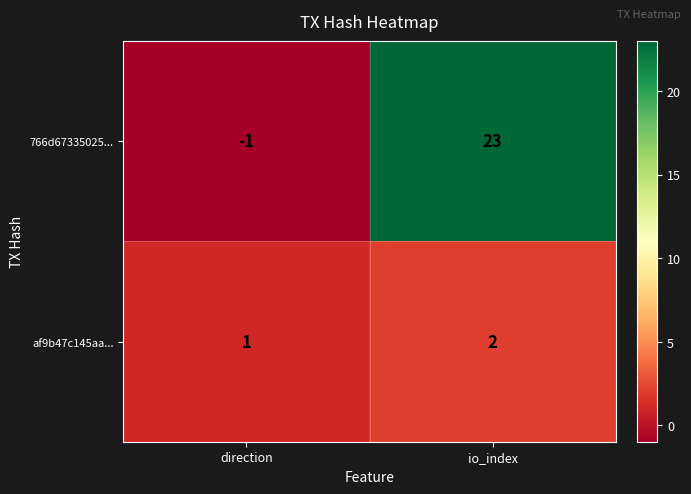

Which category has the highest value across all series?

io_index